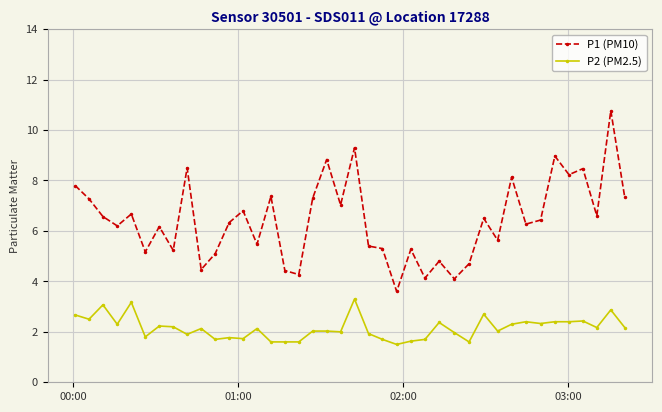

Which series has the widest spread of values?

P1 (PM10)